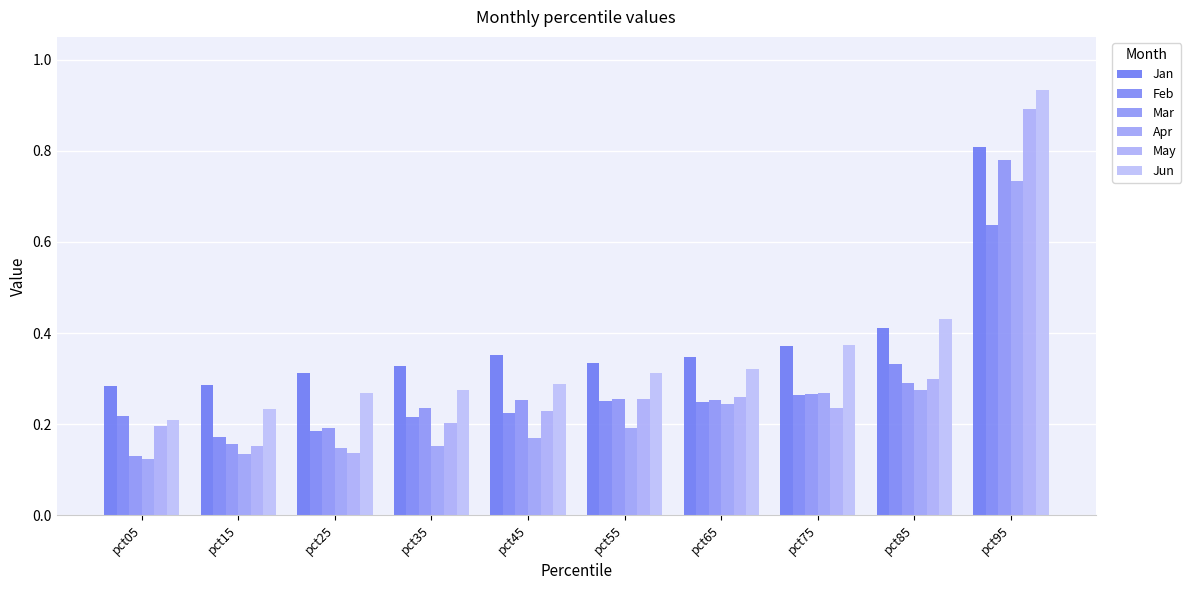

True or false: Jan has a value of 0.5 at pct15.

False